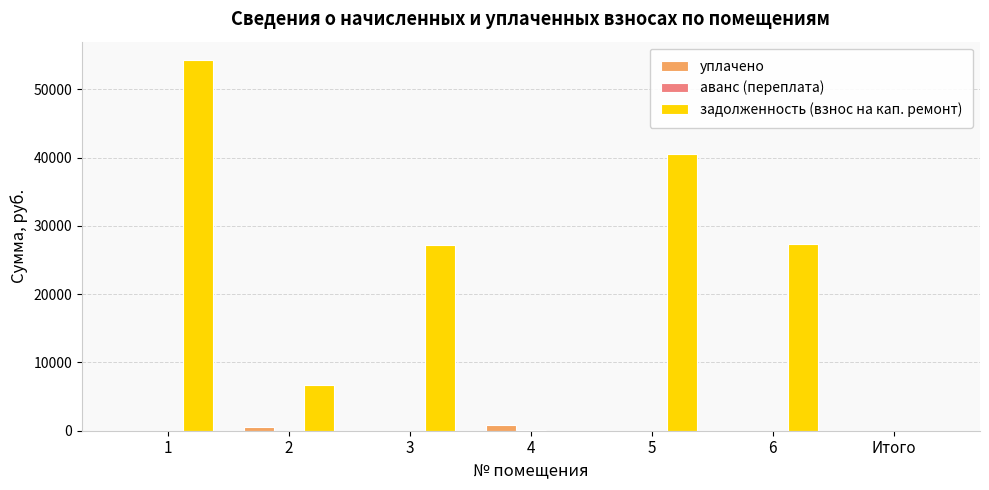

Which series changed the most between 1 and 5?

задолженность (взнос на кап. ремонт)